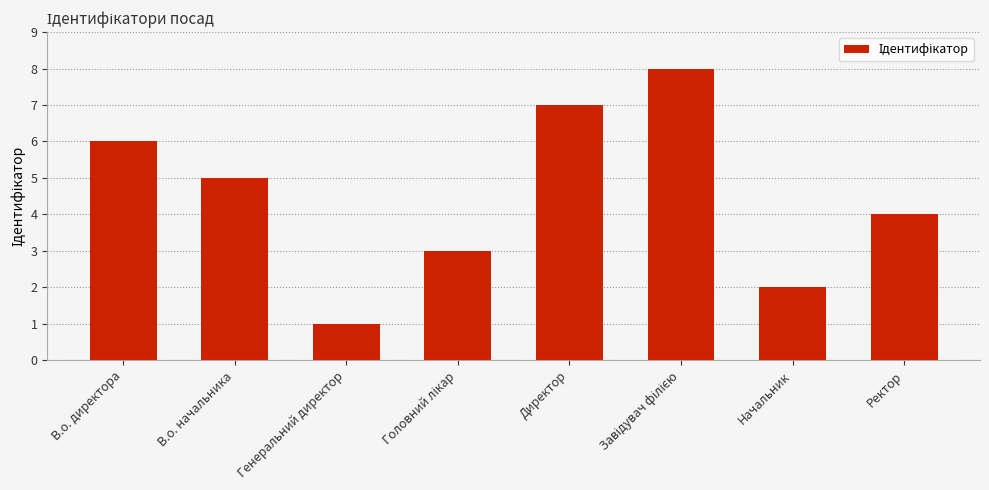

What is the greatest value displayed?

8